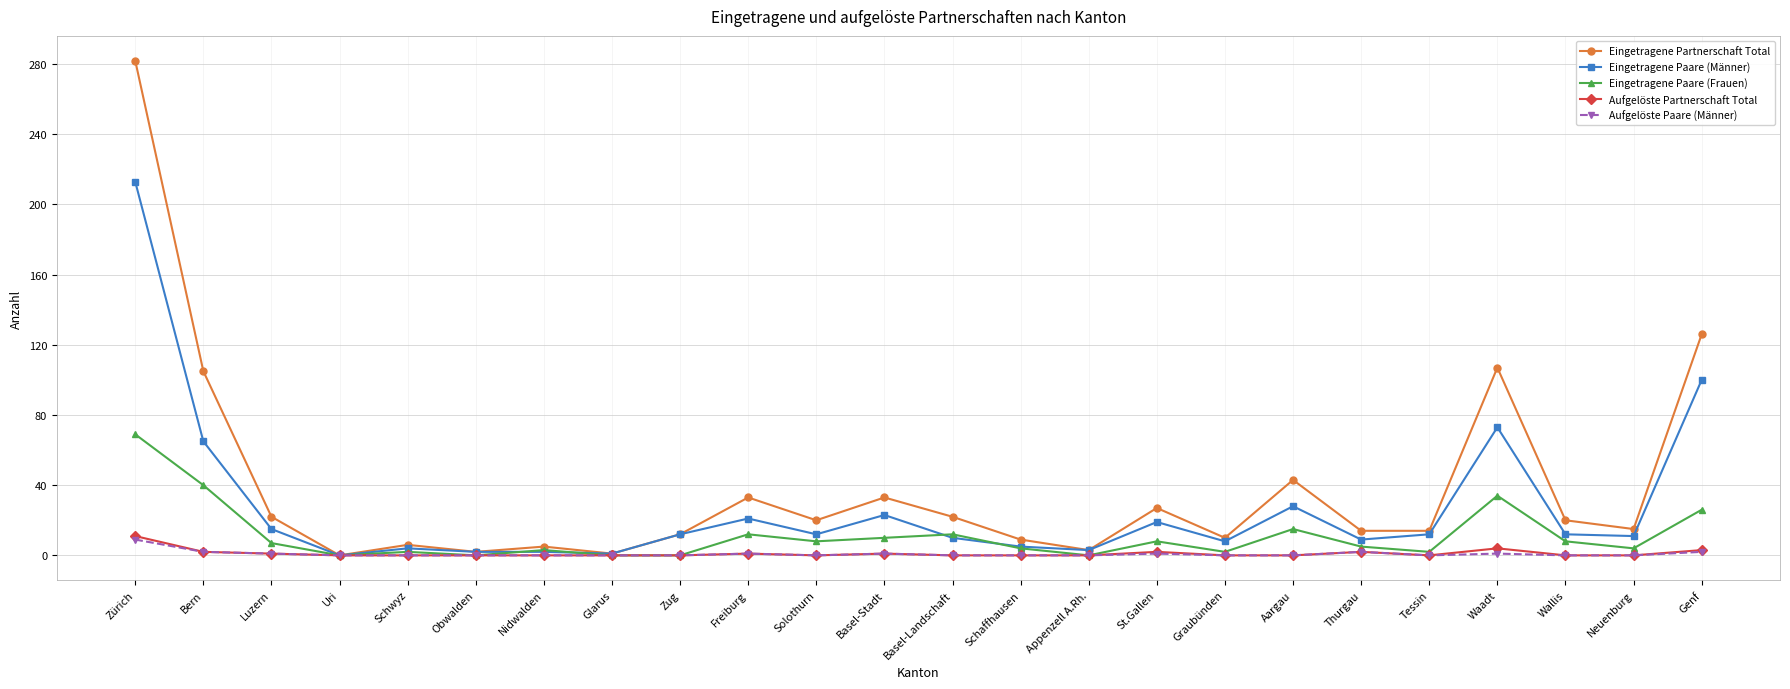

Count the number of data series in this chart.

5